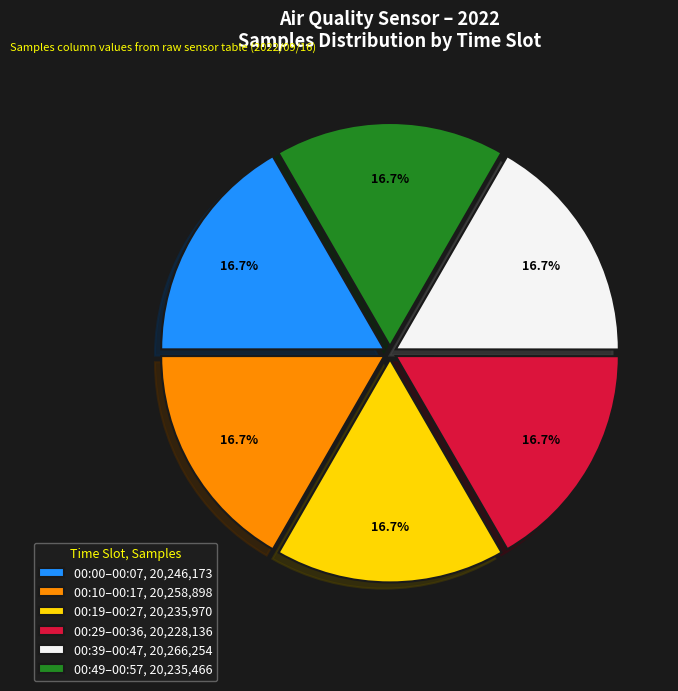

How much of the chart is everything except 00:00–00:07, 20,246,173?

83.3%